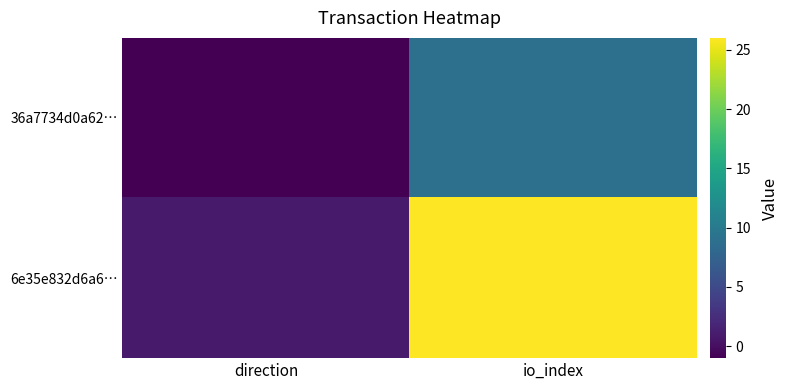

Reading left to right, extract all data points from this chart.

36a7734d0a62…: direction=-1	io_index=9
6e35e832d6a6…: direction=1	io_index=26